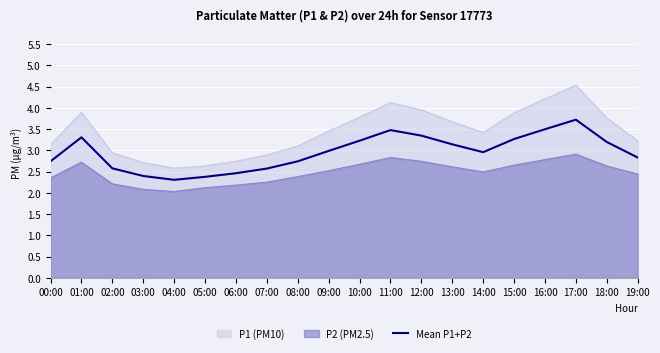

What is the average value?

3.0